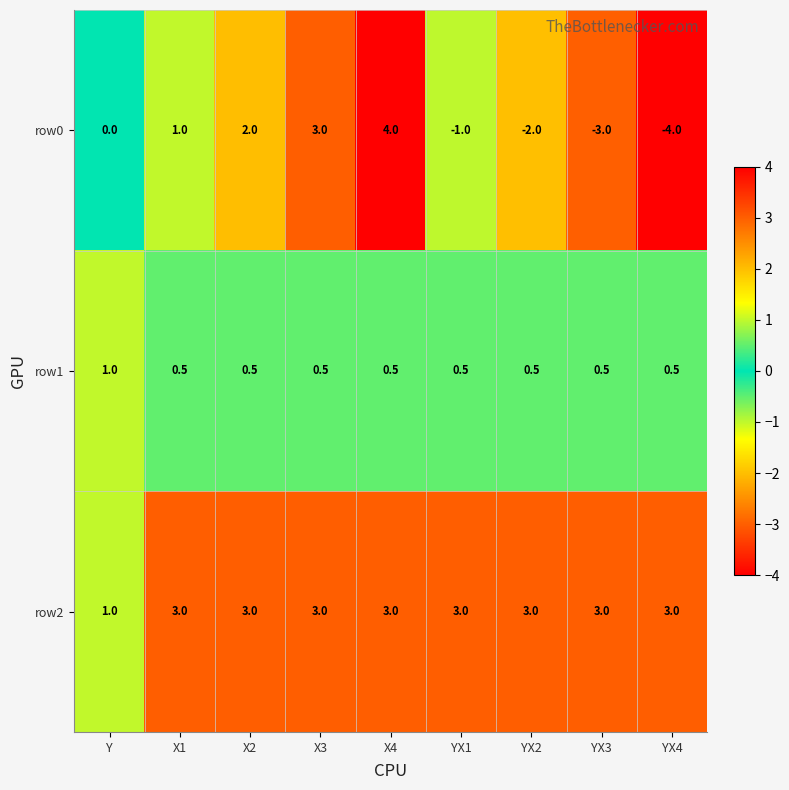

What is the total value across all series at YX3?

0.5